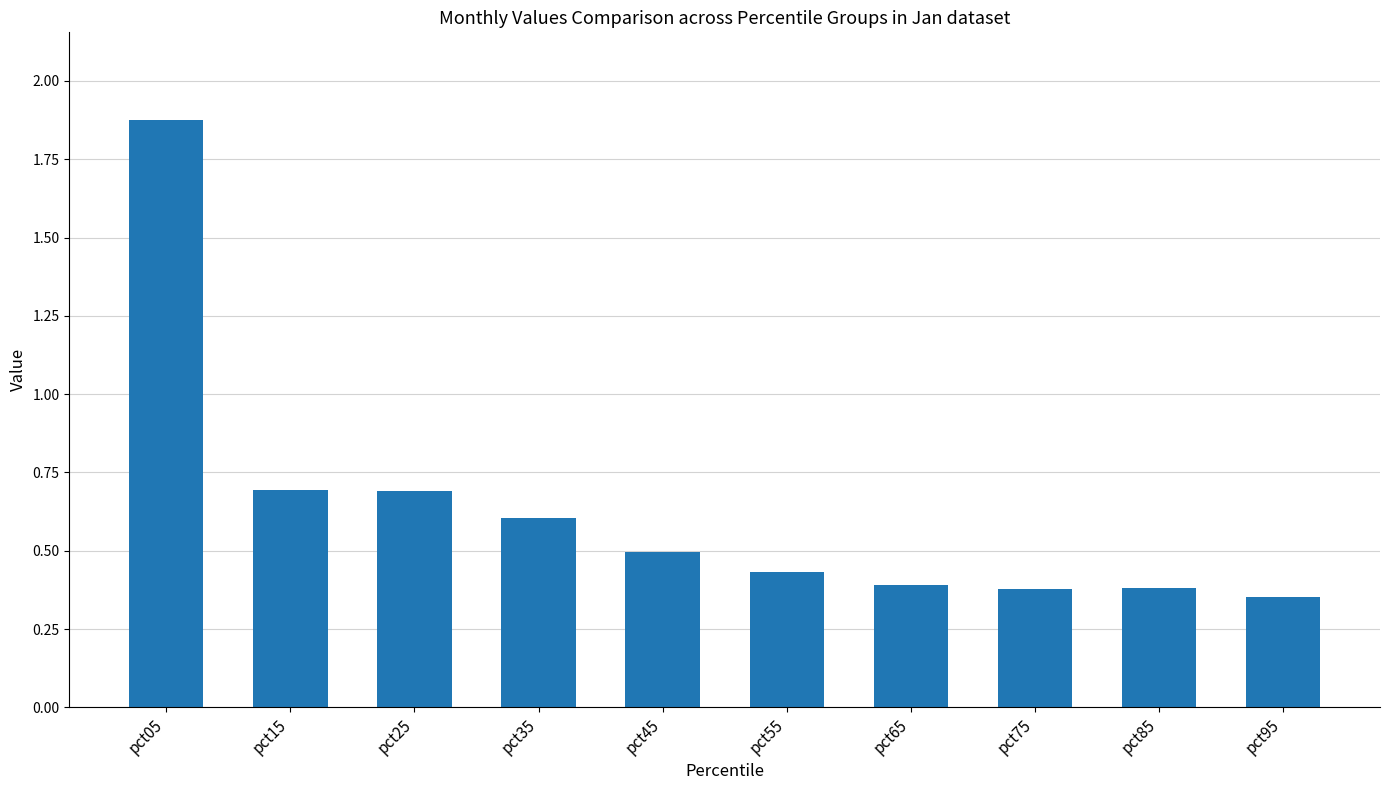

How many bars are there in total?

10